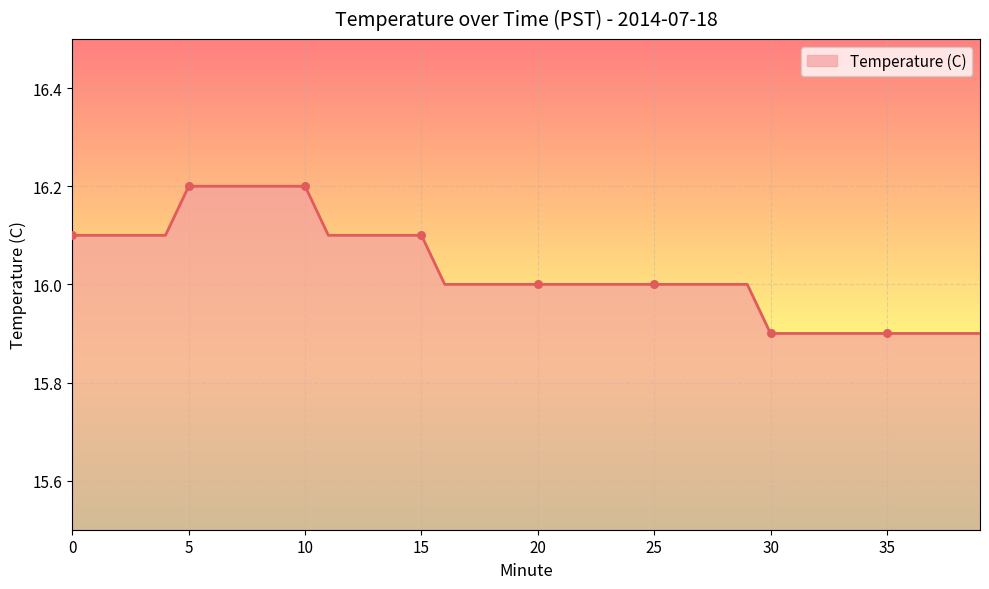

What is the maximum value shown in the chart?

16.2